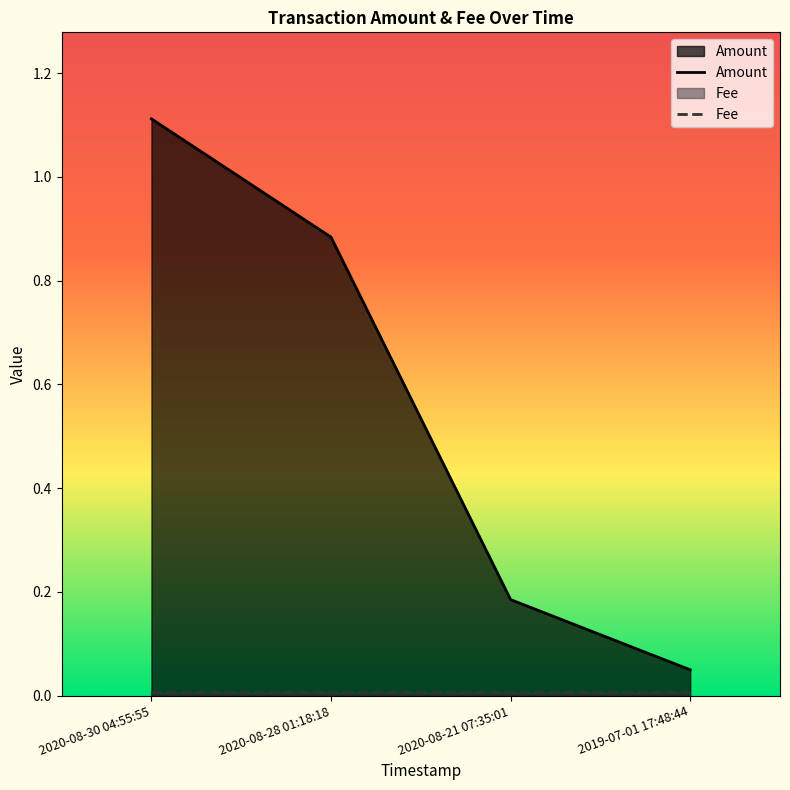

What is the label of the 2nd point from the left?

2020-08-28 01:18:18